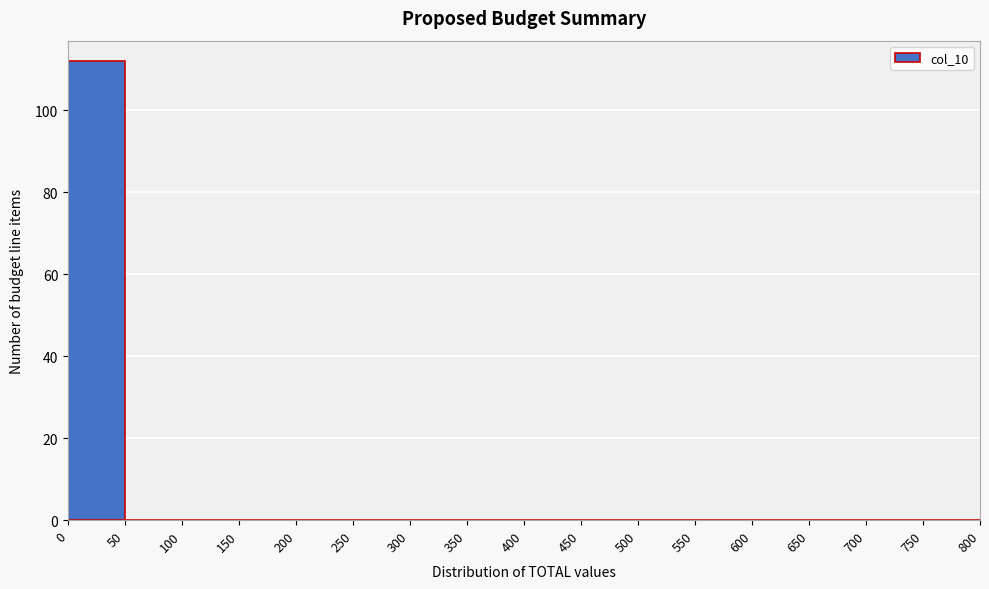

Reading left to right, transcribe this chart: for each bar, give the range it covers on the x-axis and its height. The values are not printed on the chart, so give them approximately, as read against the axis.

0 to 50: 112
50 to 100: 0
100 to 150: 0
150 to 200: 0
200 to 250: 0
250 to 300: 0
300 to 350: 0
350 to 400: 0
400 to 450: 0
450 to 500: 0
500 to 550: 0
550 to 600: 0
600 to 650: 0
650 to 700: 0
700 to 750: 0
750 to 800: 0